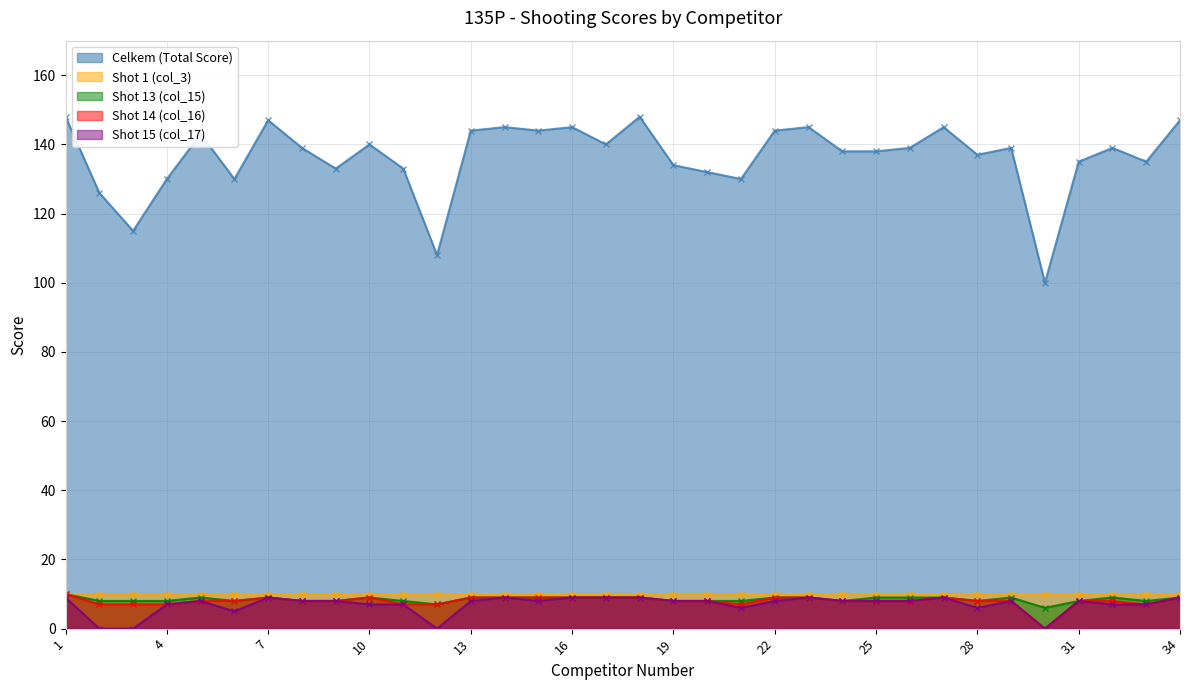

Which series changed the most between 6 and 32?

Celkem (Total Score)